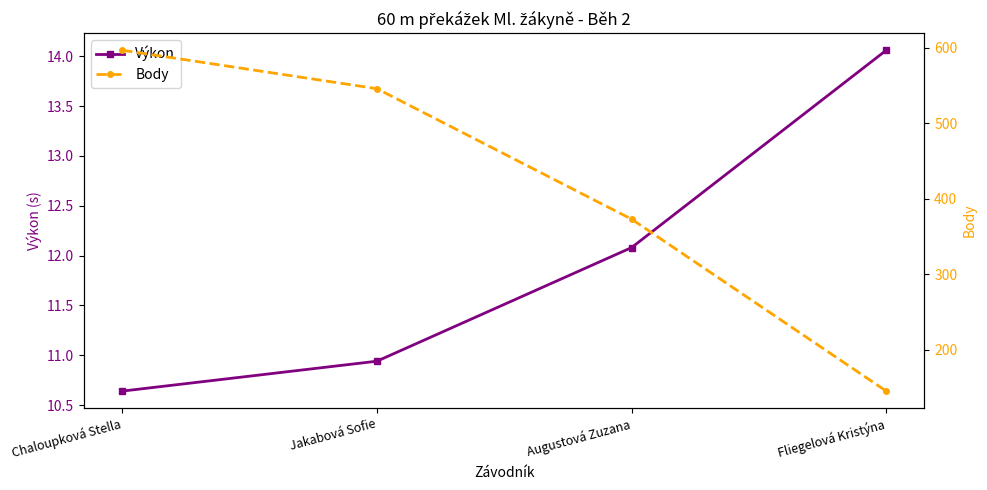

What is the total value across all series at Augustová Zuzana?

385.1